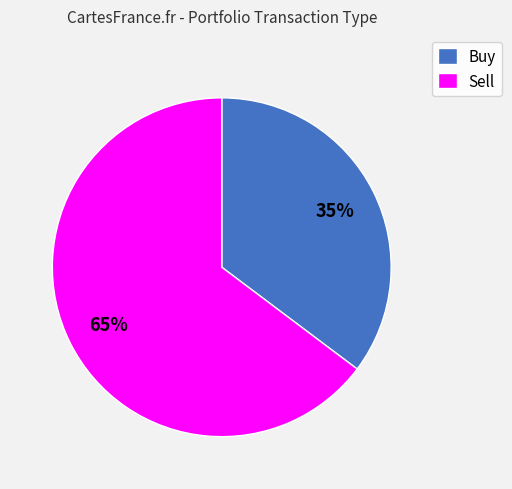

Which slice represents more than half of the pie?

Sell